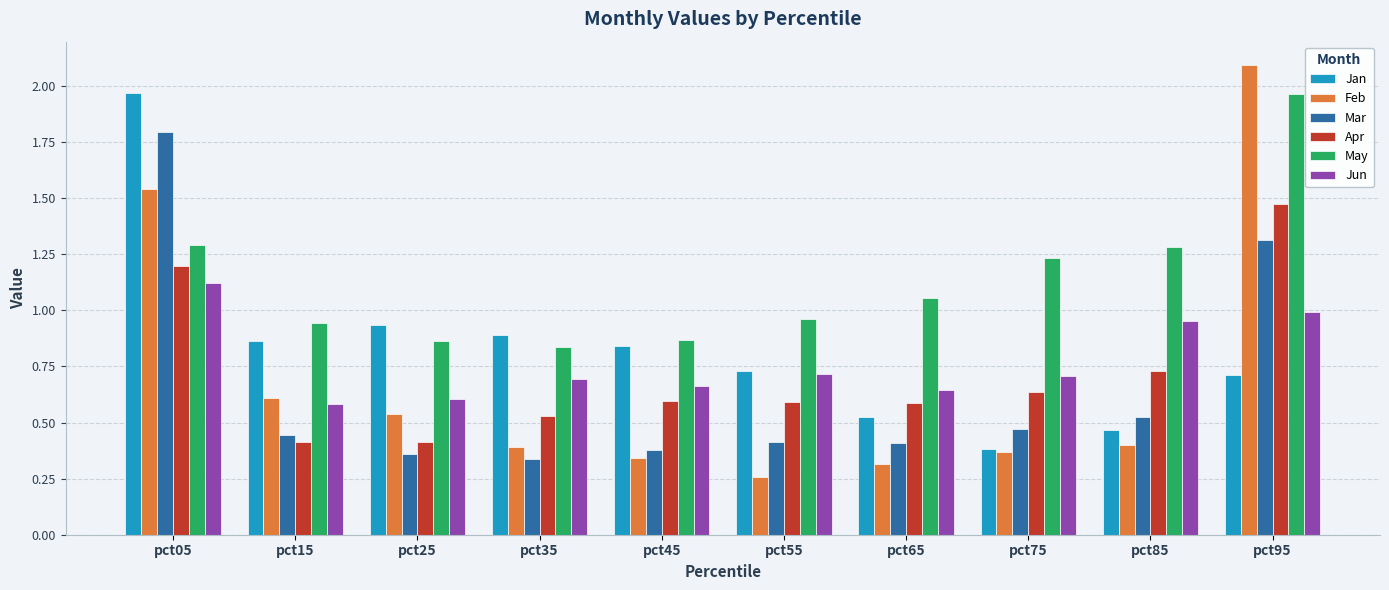

What is the sum of the Jun values at pct25 and pct85?

1.6